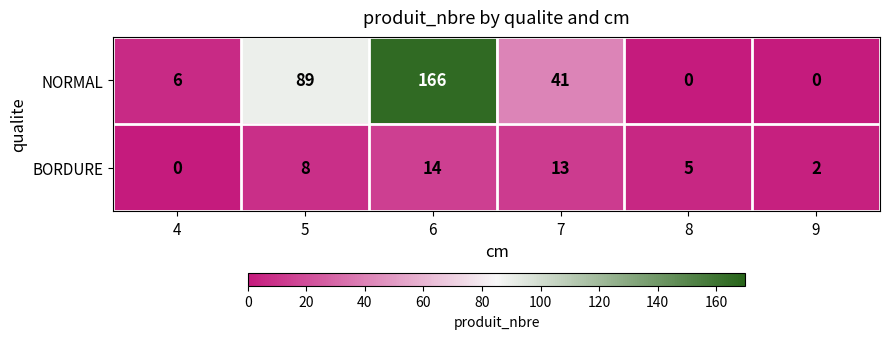

List the series in order of their peak value, lowest first.

BORDURE, NORMAL